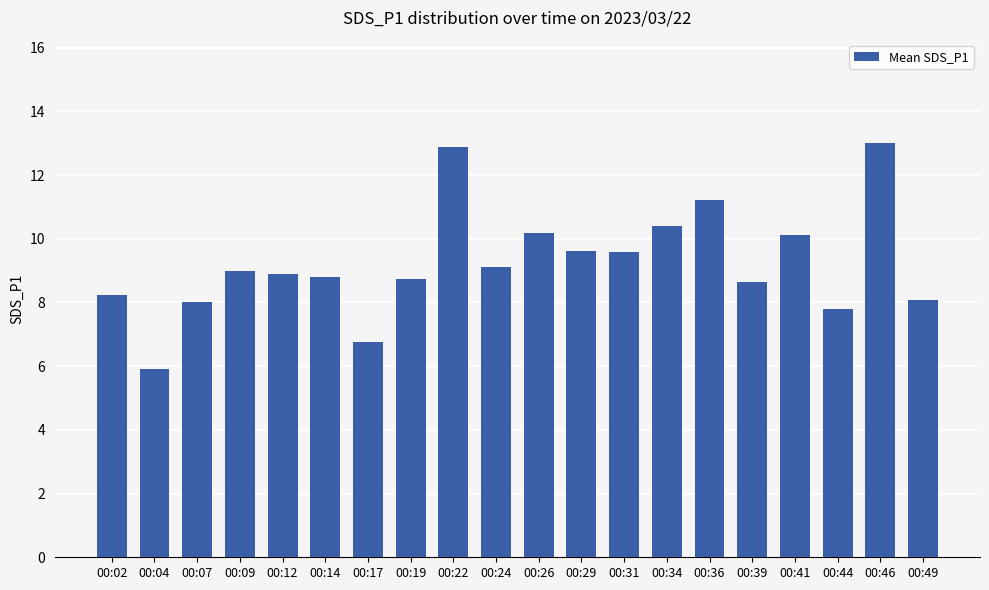

The chart shows a value of 13.0 at 00:46. True or false?

True